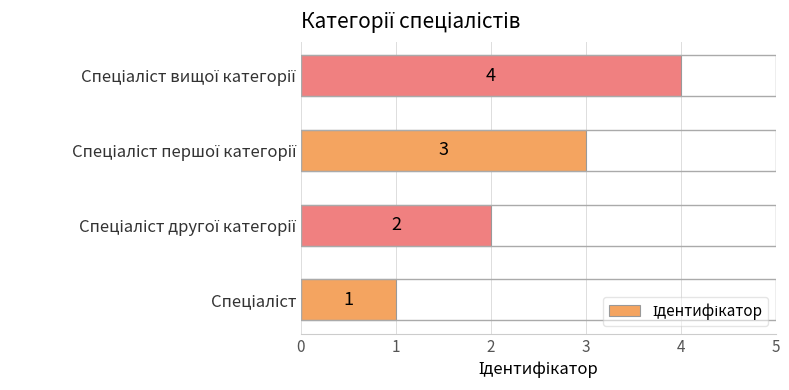

Does the chart contain any negative values?

No